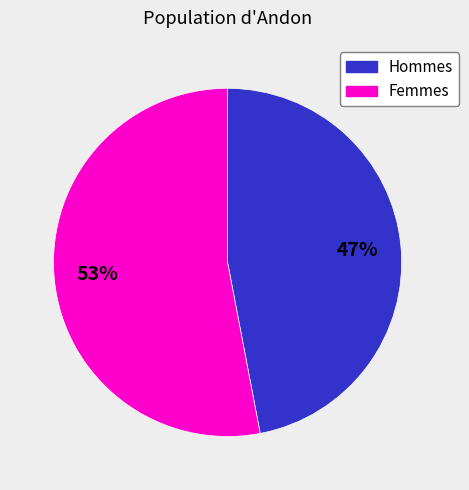

Is there a majority slice in this chart?

Yes